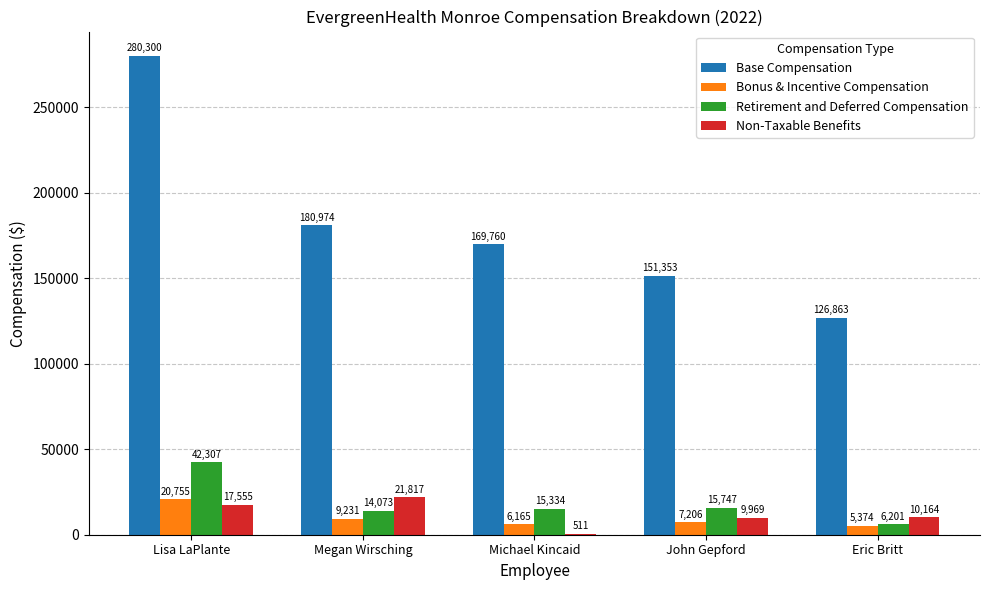

How many series are shown in this chart?

4